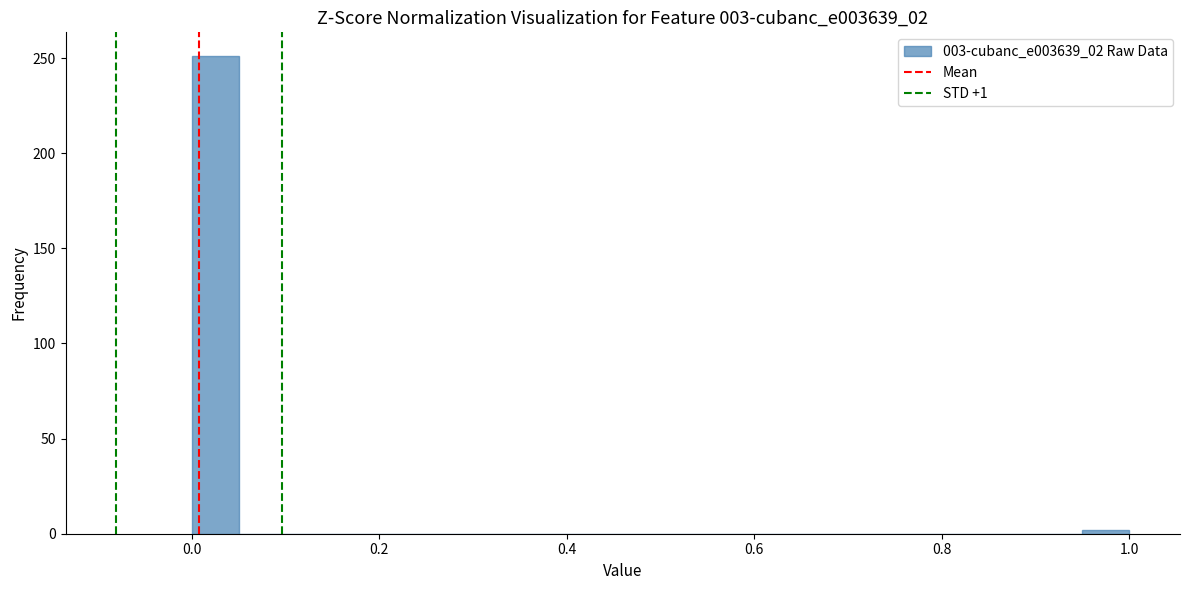

Read against the x-axis, roughly where is the centre of the tallest bar?

0.02